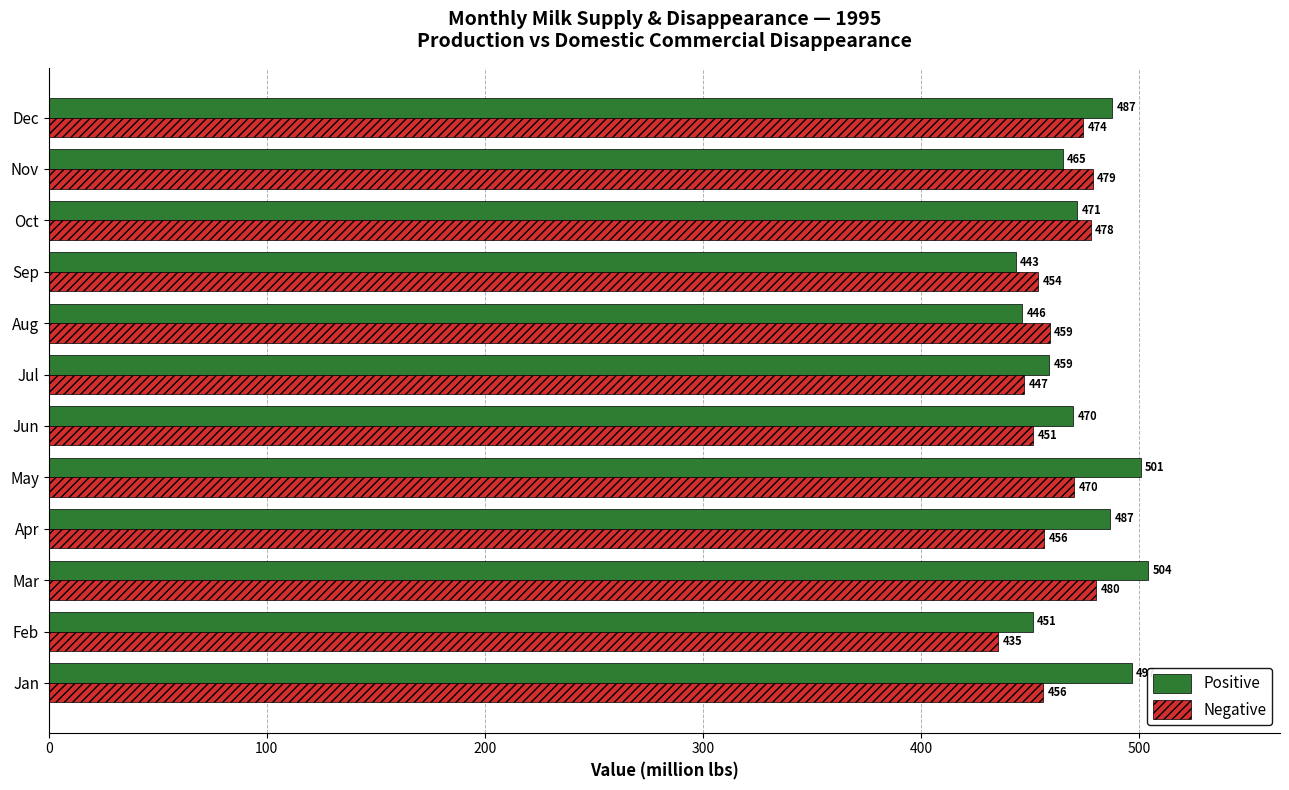

Which label corresponds to the largest value in the chart?

Mar